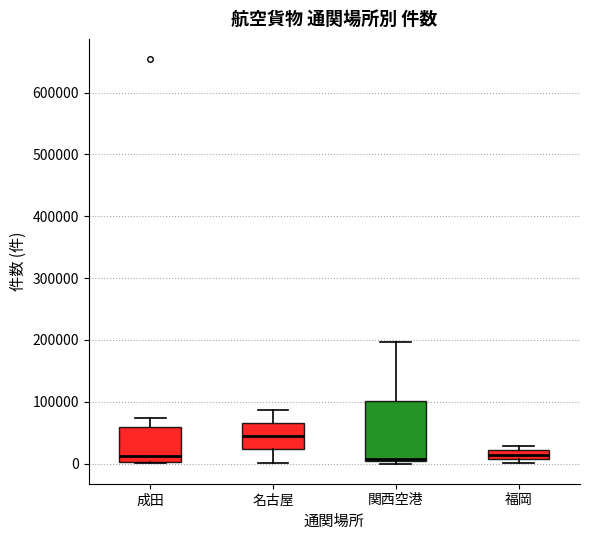

Where does the upper whisker of the box for 関西空港 end on the y-axis? The values are not printed on the chart, so give them approximately, as read against the axis.

200000